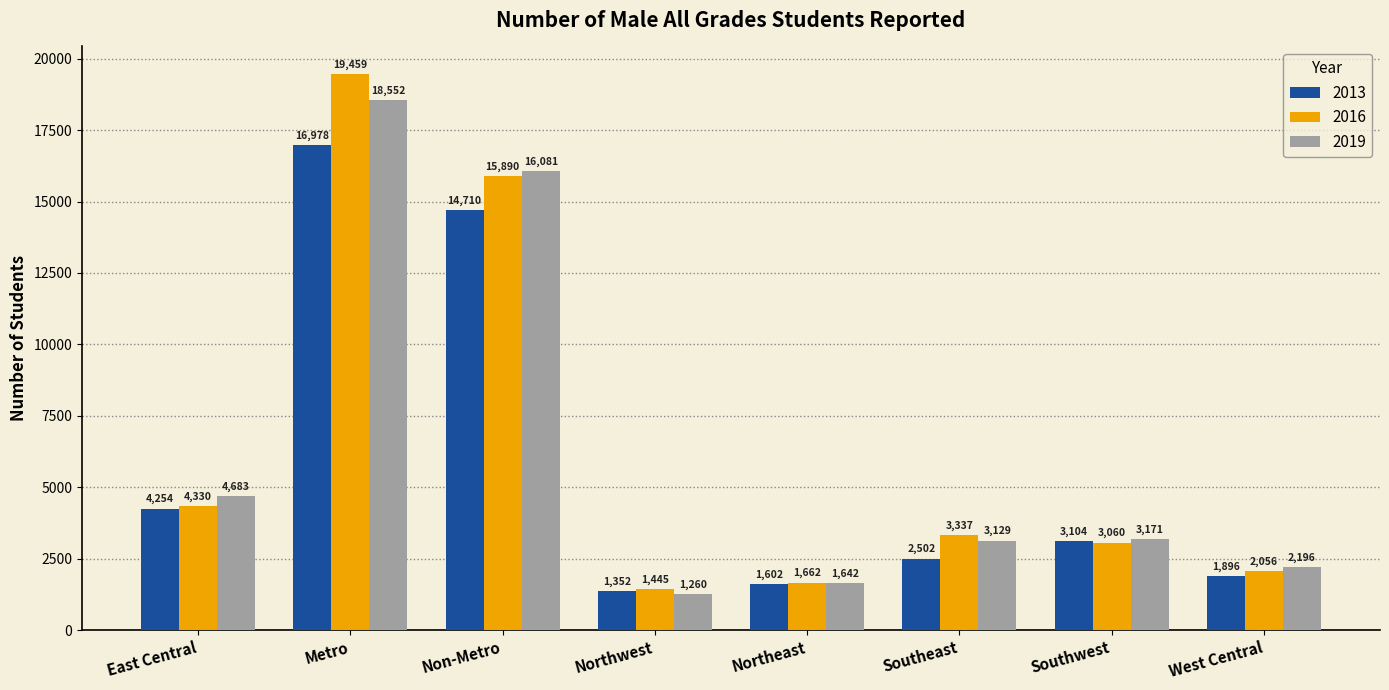

Which category has the highest value in the 2019 series?

Metro